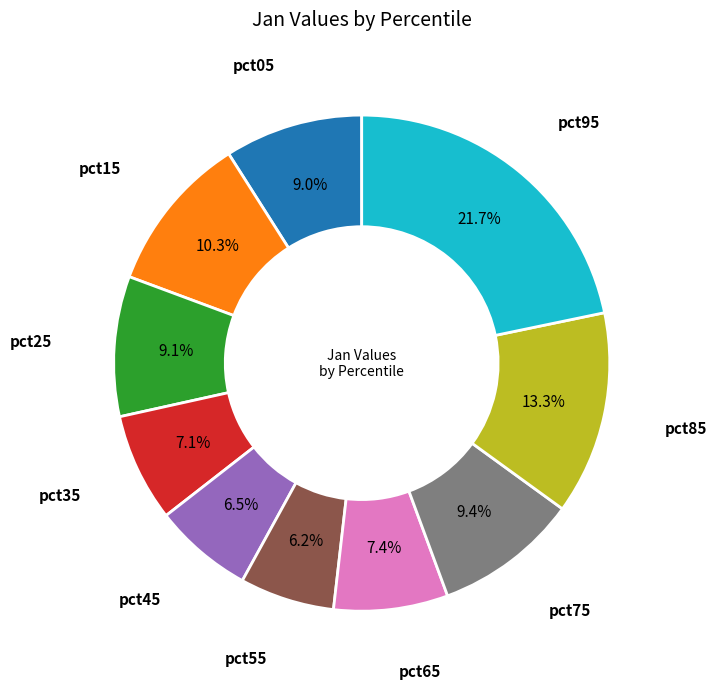

Is there any slice that represents more than half of the pie?

No